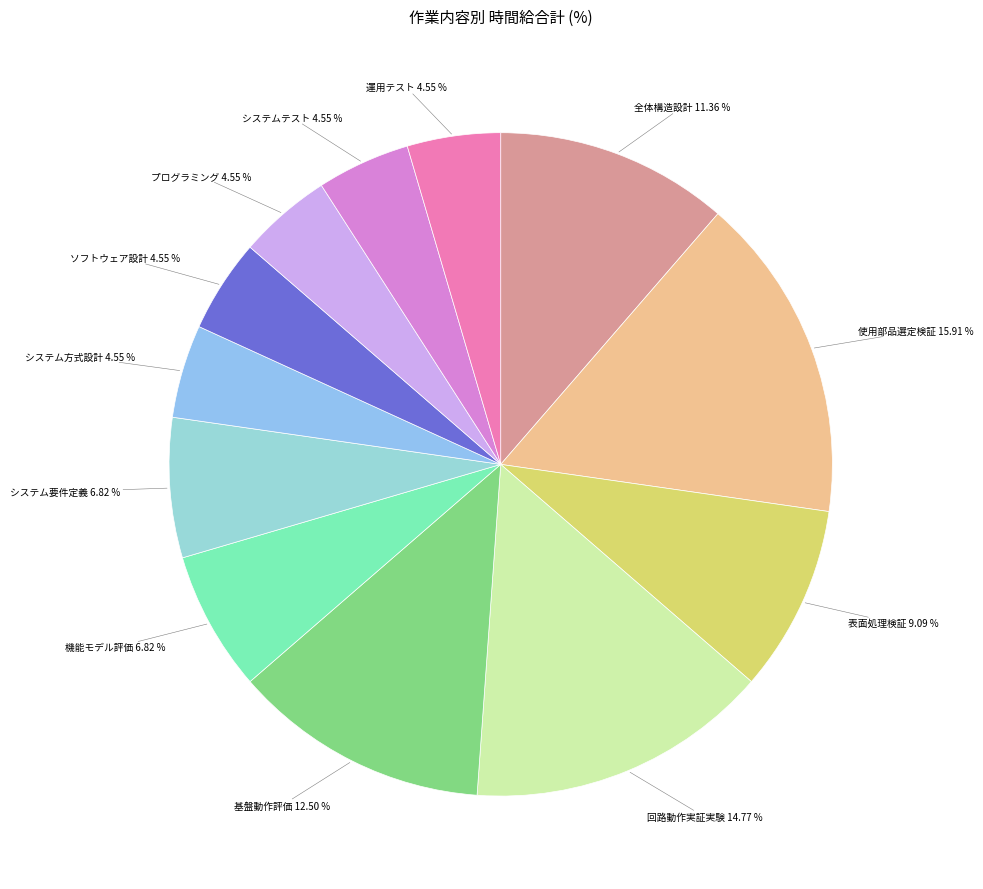

Does プログラミング represent more than half of the total?

No